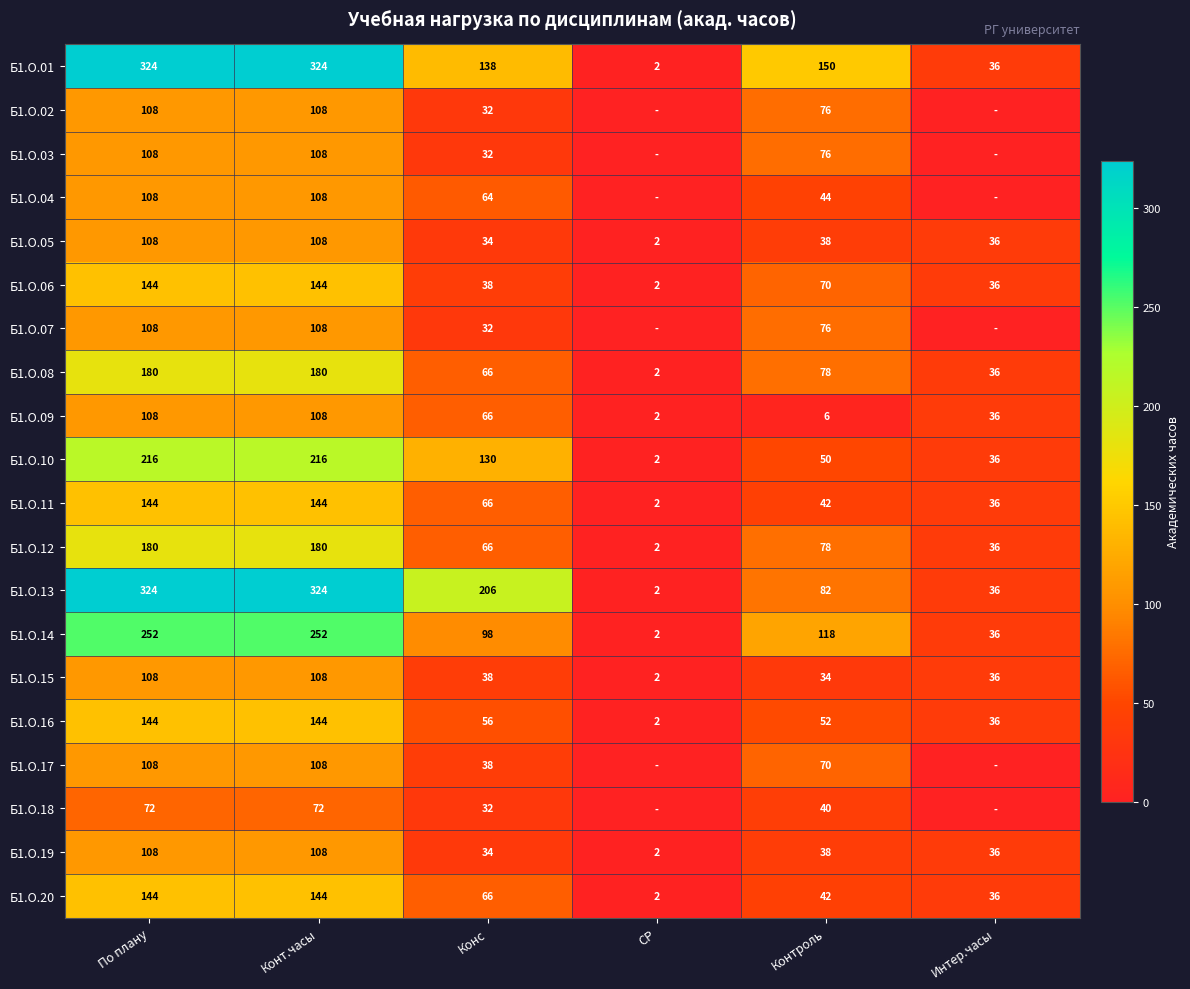

At which label does Б1.О.15 first exceed 38?

По плану